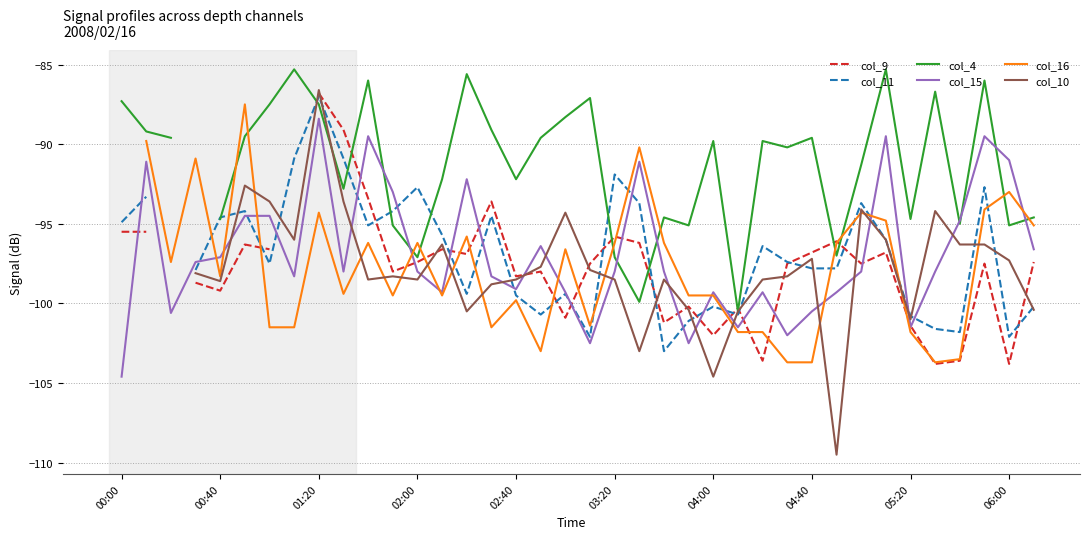

What is the lowest value of the col_15 series?

-104.6